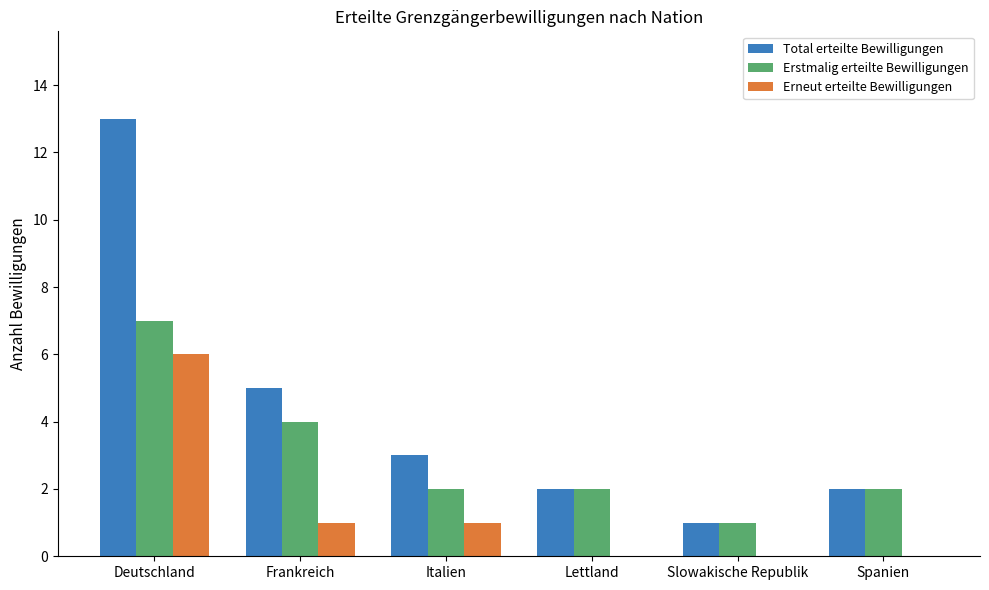

The Erstmalig erteilte Bewilligungen series shows 2 at Lettland. True or false?

True